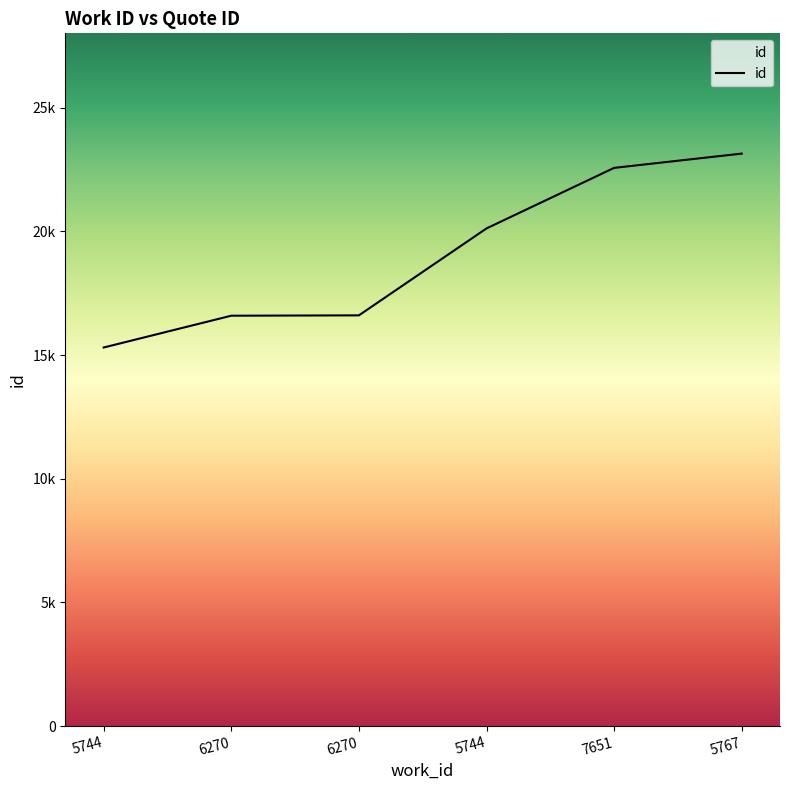

Is this an area chart (filled region under the line)?

No